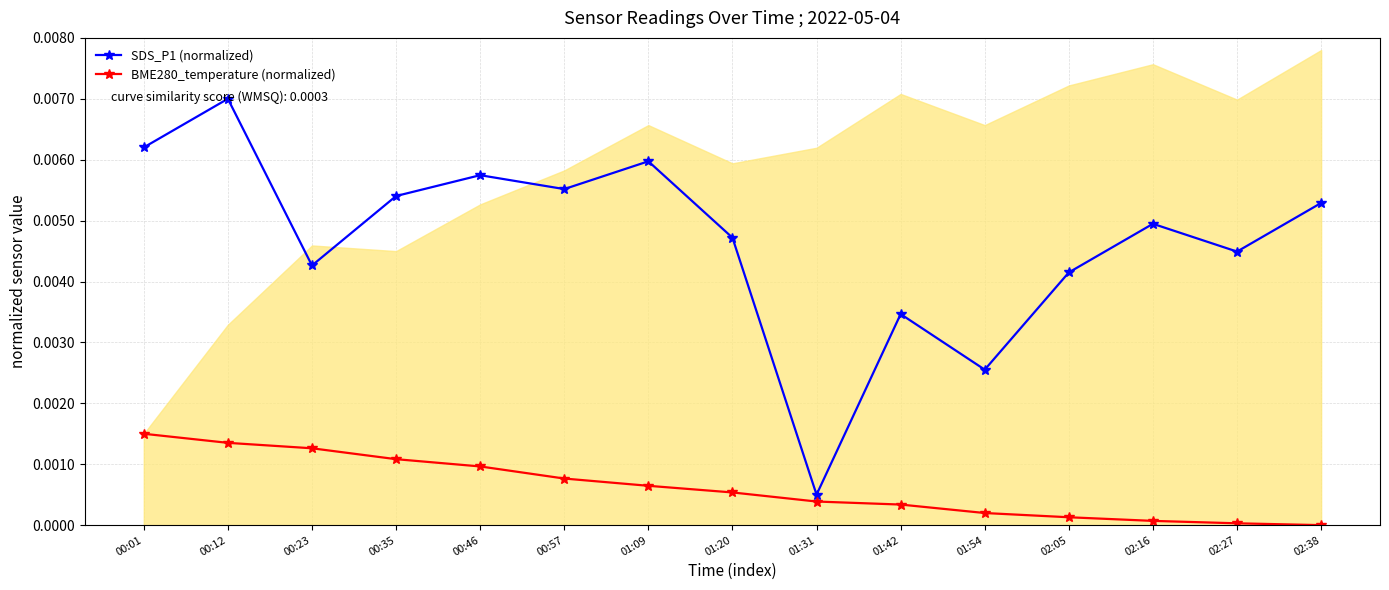

What are all the series names shown in the legend?

SDS_P1 (normalized), BME280_temperature (normalized)